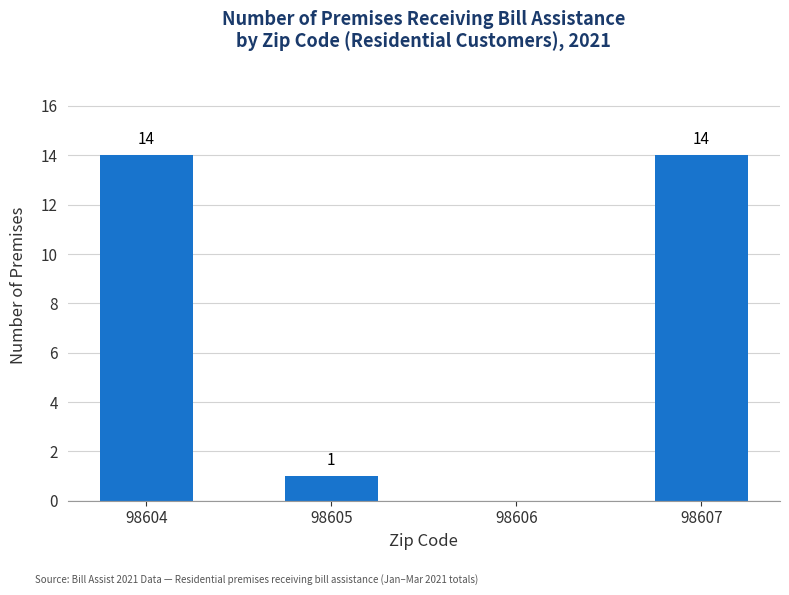

Is it true that the value at 98607 is 14?

True